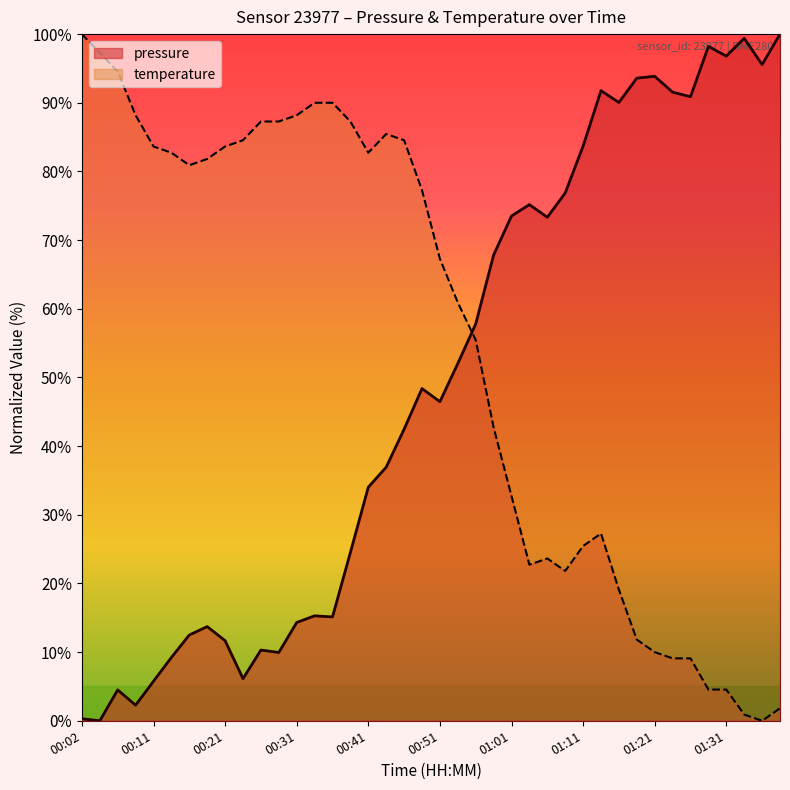

Which series has the largest total across all categories?

temperature